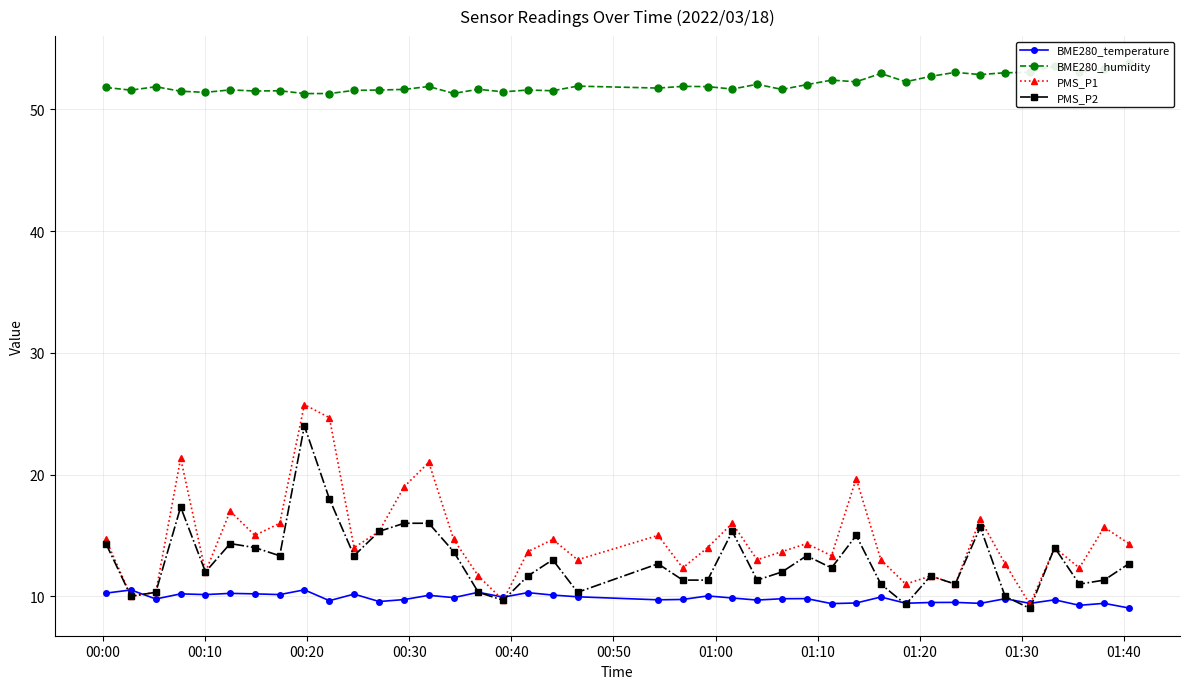

What is the value of the BME280_humidity point at the 2nd from the left?

51.6